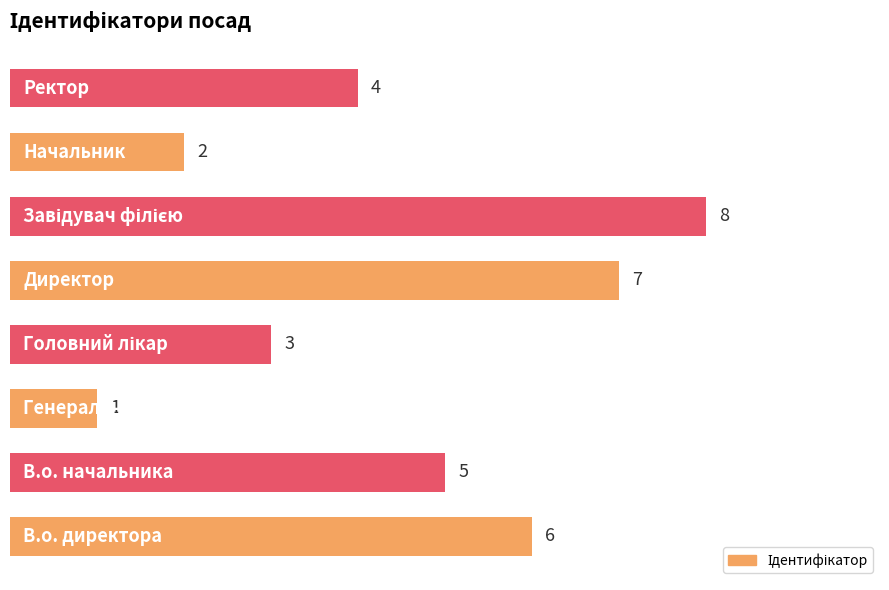

Count the values in the range 3 to 7.

5